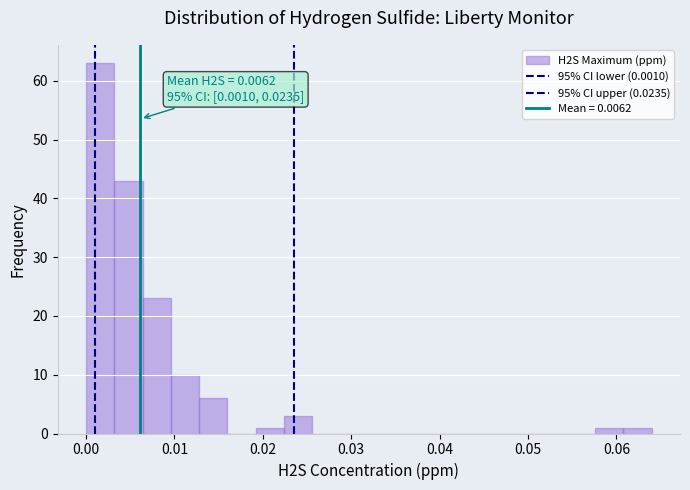

Read against the x-axis, roughly where is the centre of the tallest bar?

0.002